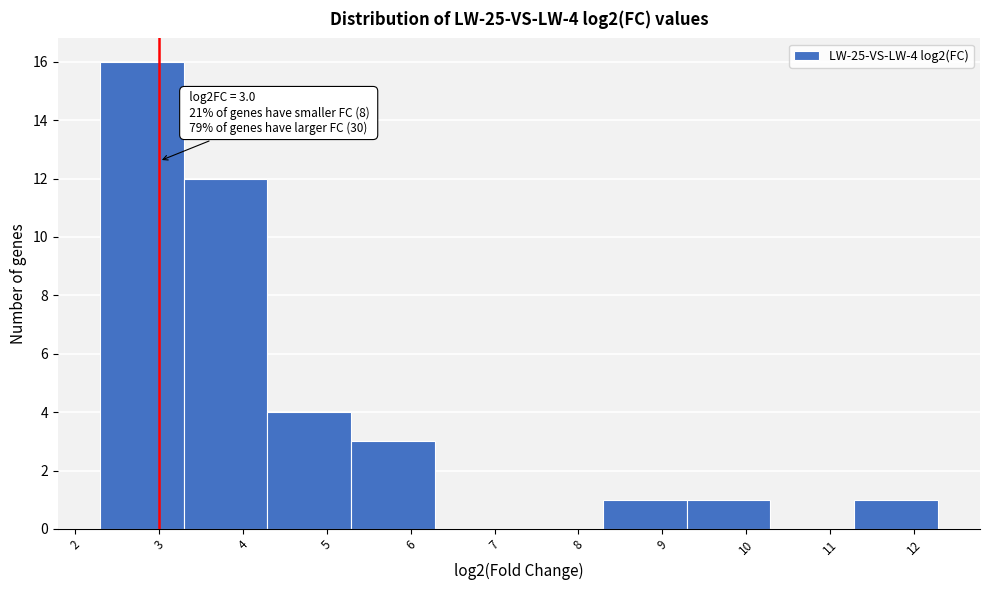

Over which range of the x-axis is the bar tallest?

2.3 to 3.3